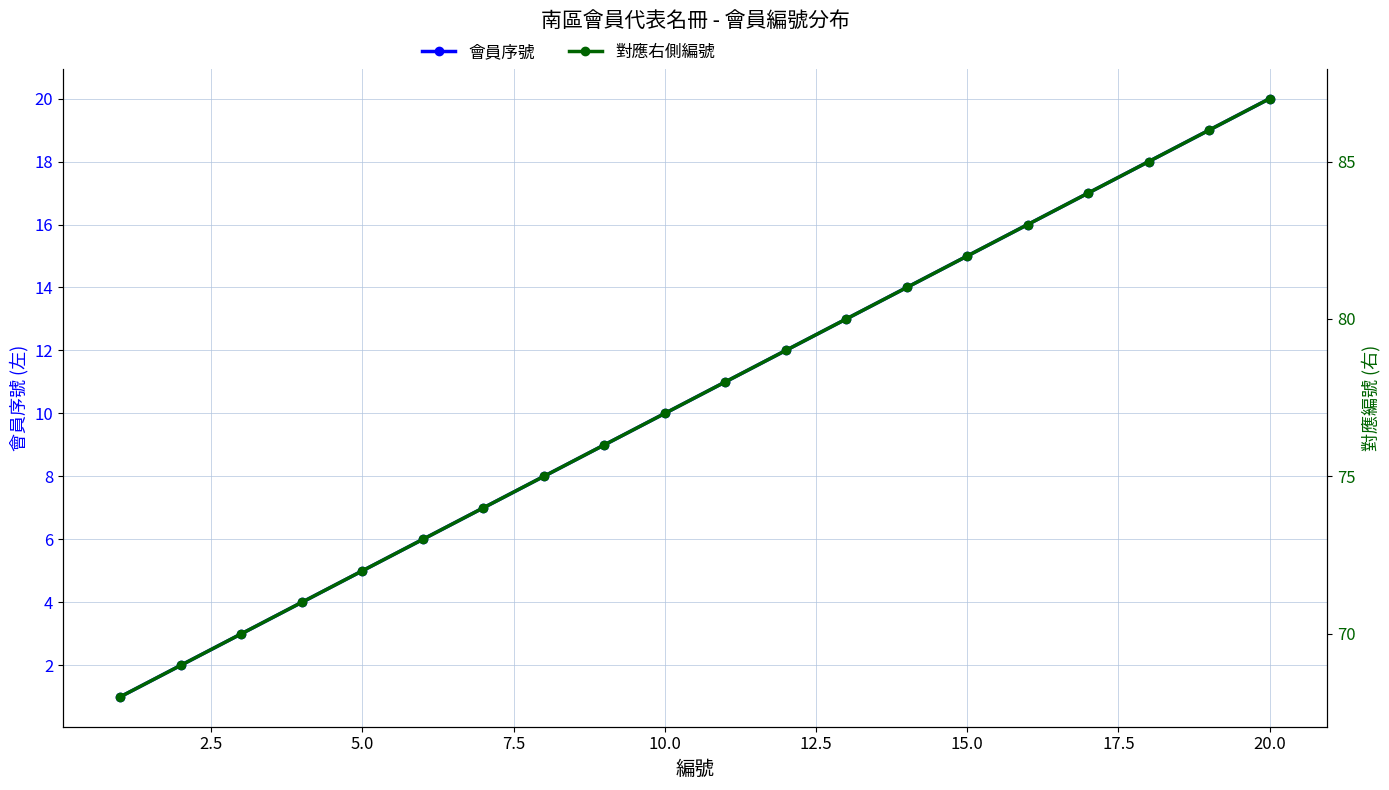

True or false: 對應右側編號 and 會員序號 cross at least once.

False